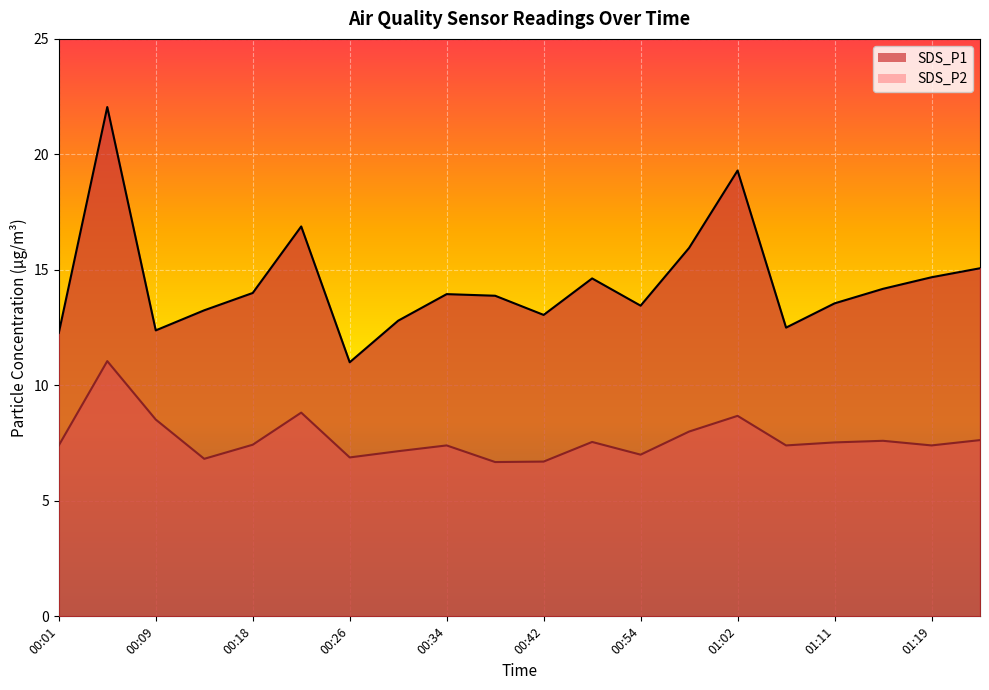

What is the sum of all SDS_P2 values?

153.6